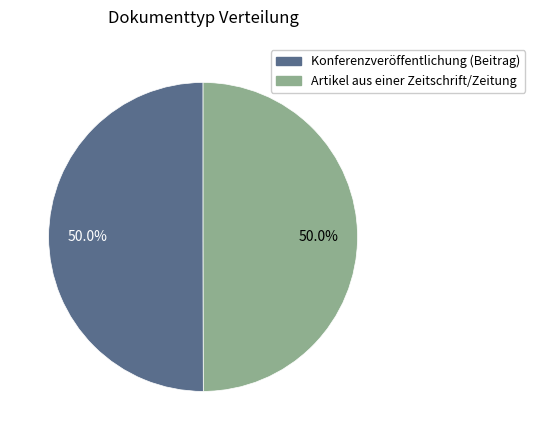

How many segments does this pie chart have?

2